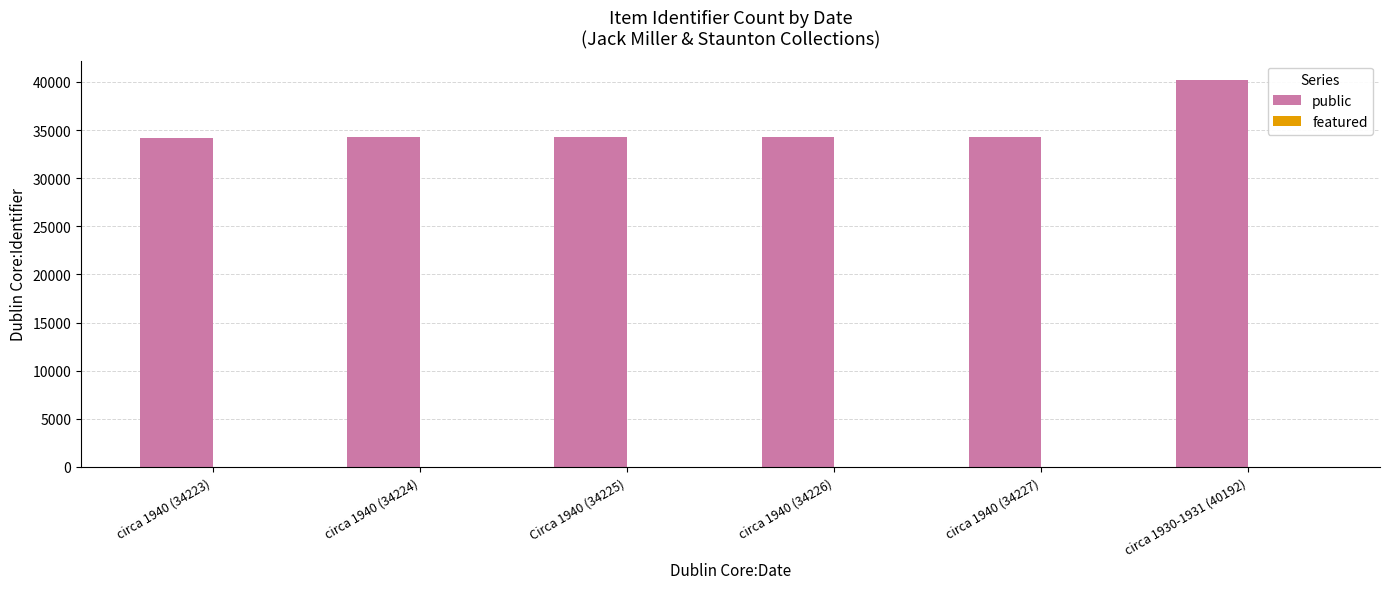

How many data points does each series have?

6